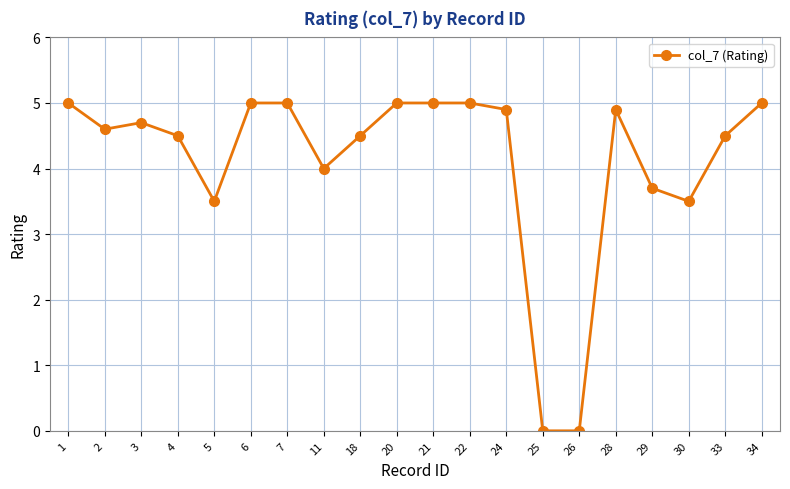

What is the maximum value shown in the chart?

5.0